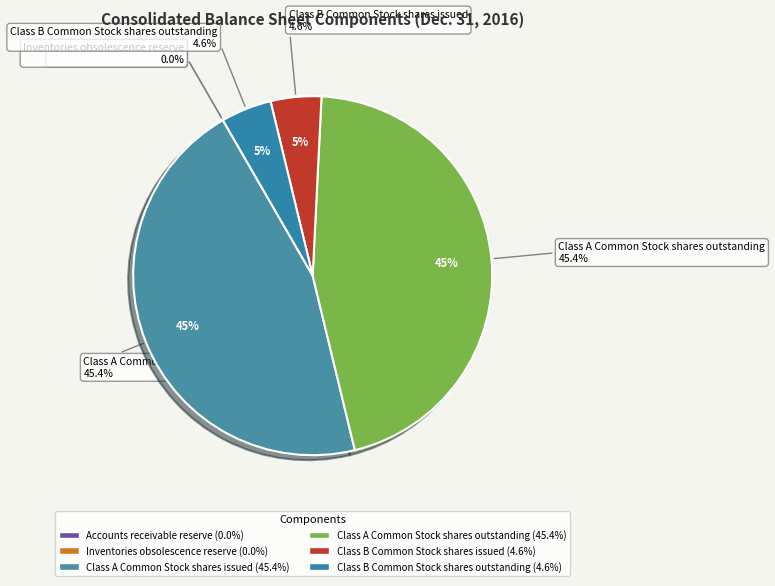

Between Class A Common Stock shares outstanding and Class B Common Stock shares outstanding, which is larger?

Class A Common Stock shares outstanding